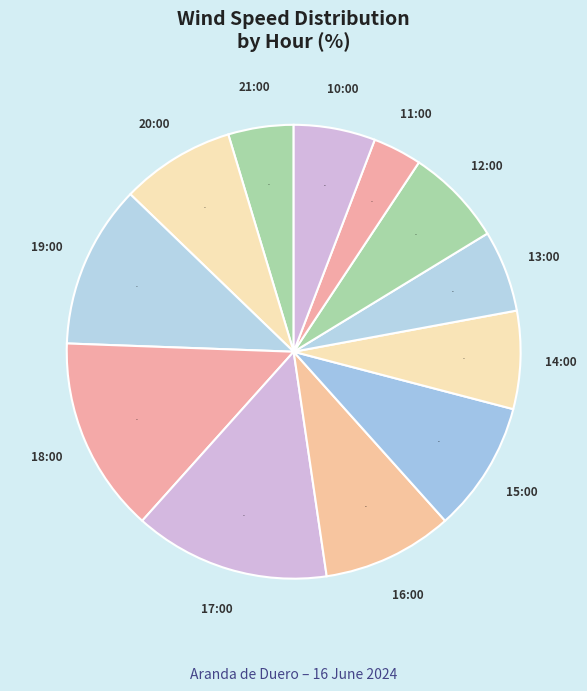

To the nearest percent, what portion does 18:00 represent?

14%